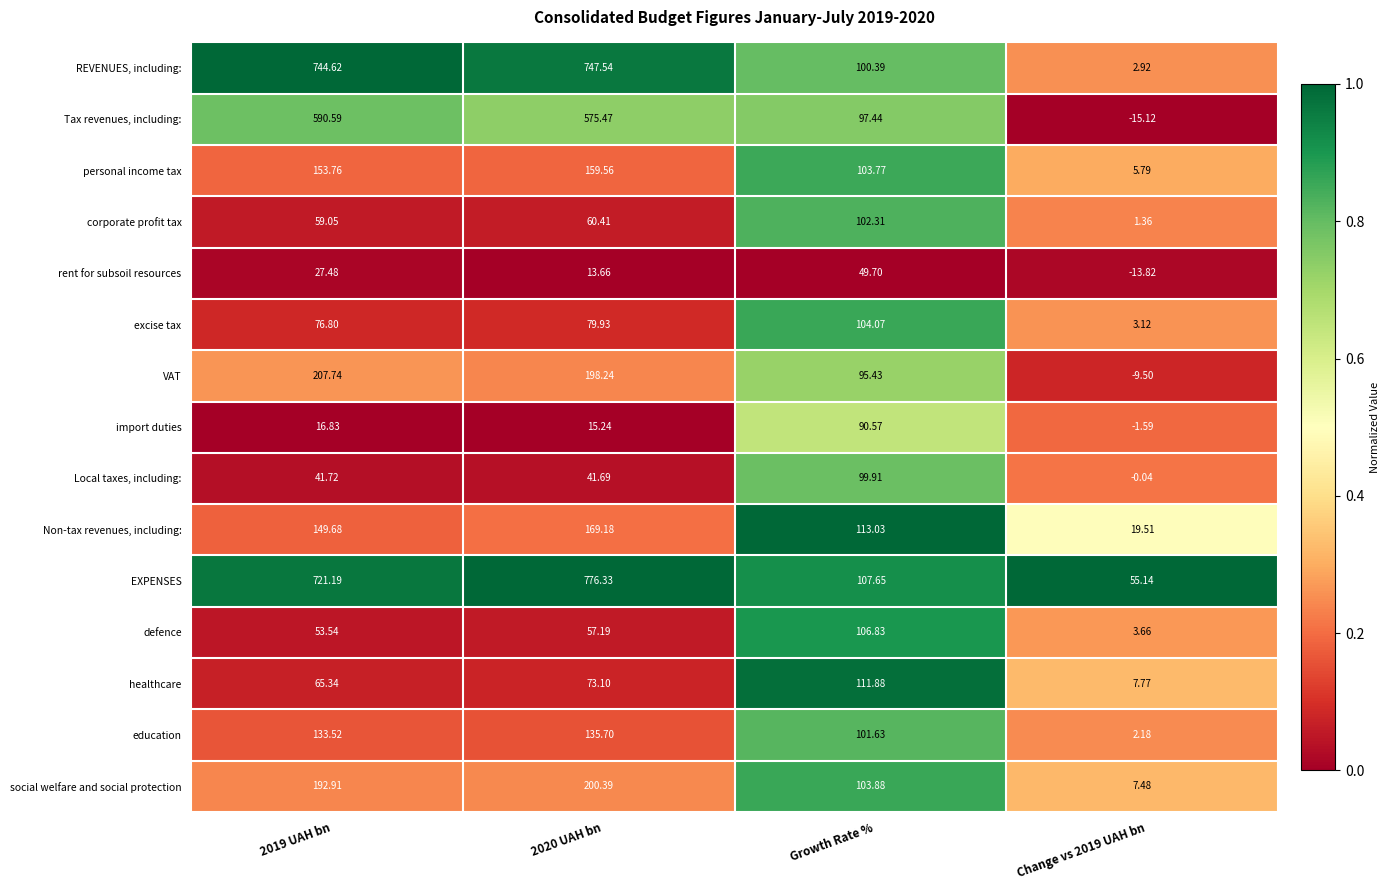

At 2019 UAH bn, list the series in order from largest to smallest.

REVENUES, including:, EXPENSES, Tax revenues, including:, VAT, social welfare and social protection, personal income tax, Non-tax revenues, including:, education, excise tax, healthcare, corporate profit tax, defence, Local taxes, including:, rent for subsoil resources, import duties